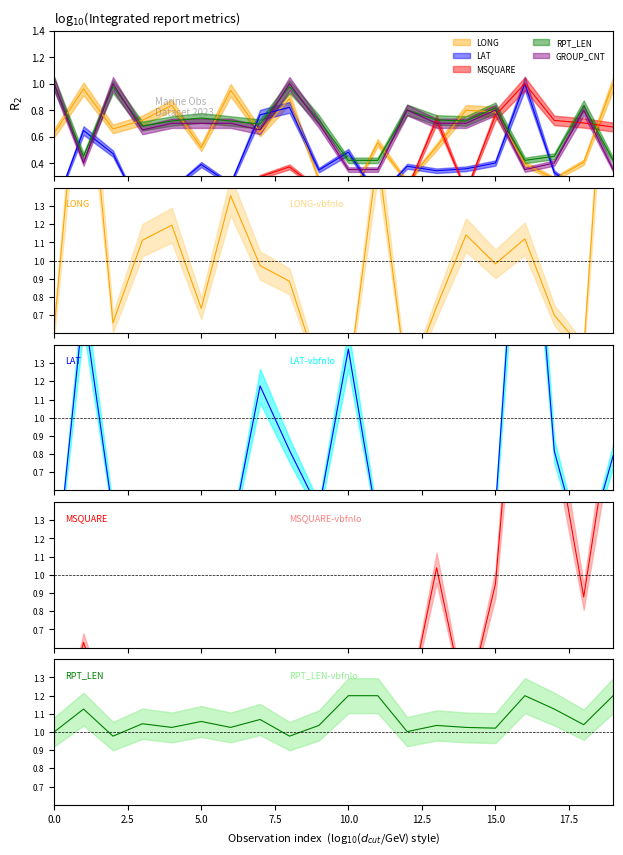

At which category does GROUP_CNT reach its first local peak?

2